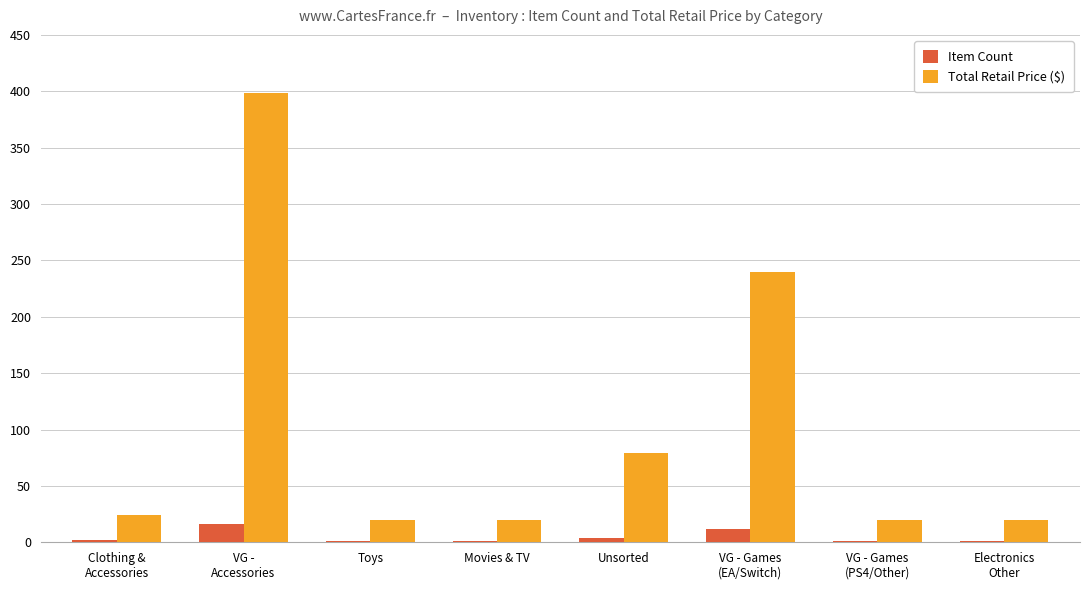

Which series has the widest spread of values?

Total Retail Price ($)